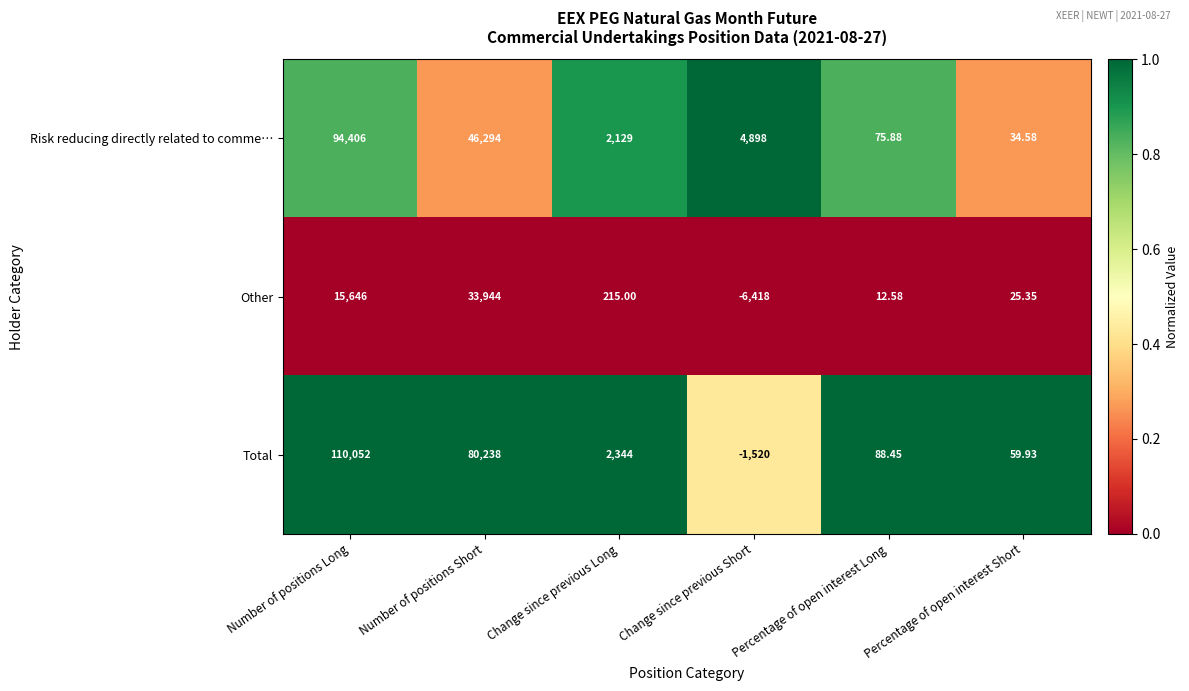

Between Number of positions Short and Change since previous Long, which series saw the biggest shift?

Total